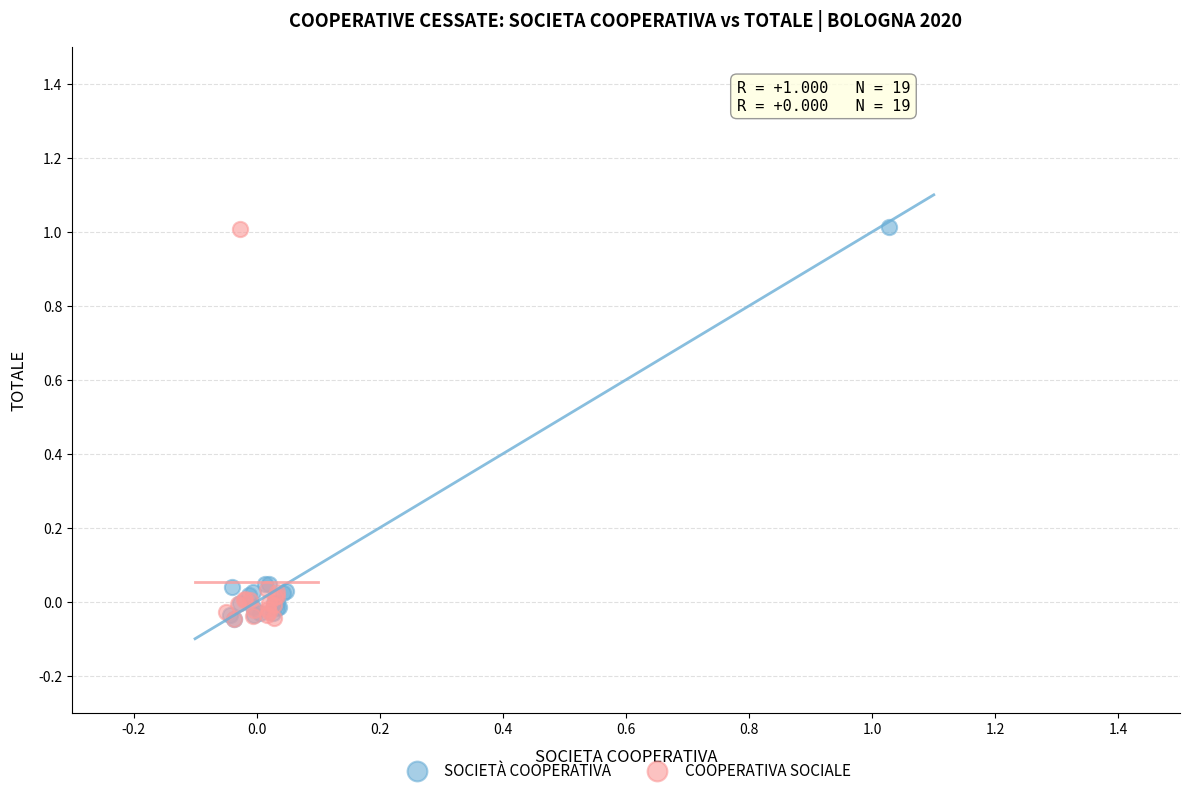

What are all the series names shown in the legend?

SOCIETÀ COOPERATIVA, COOPERATIVA SOCIALE